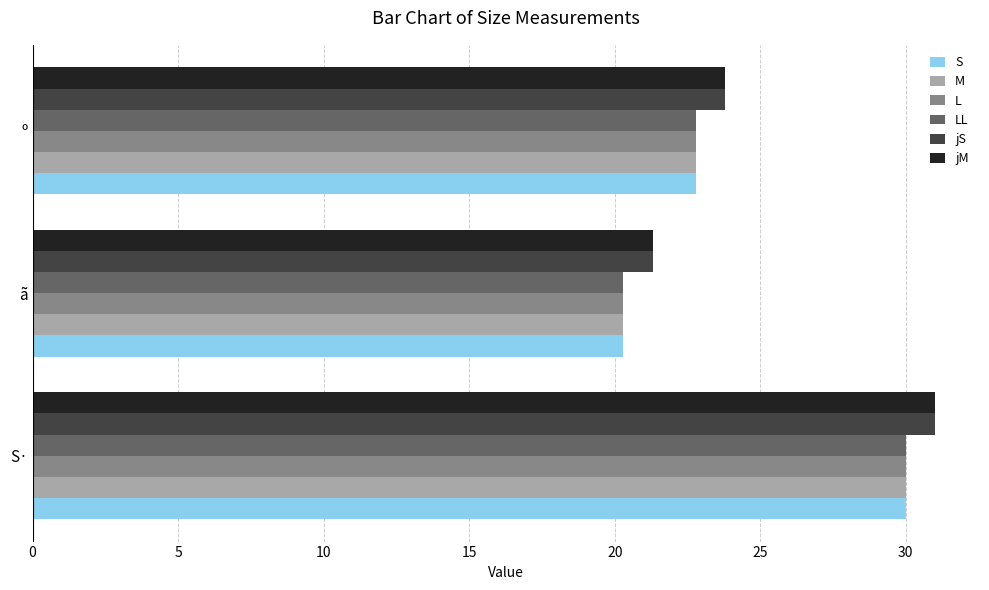

Is the value of M at S· greater than the value of S at ã?

Yes